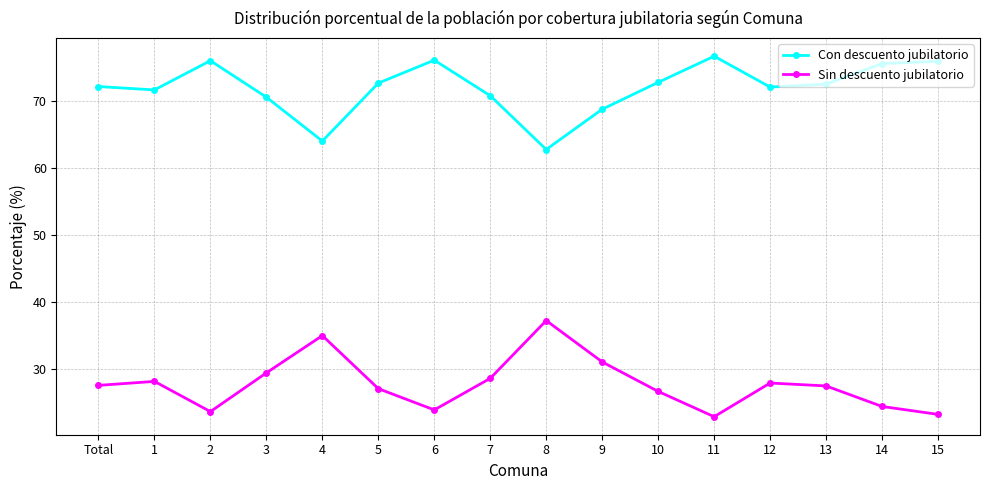

How many interior local valleys does the Con descuento jubilatorio series have?

4